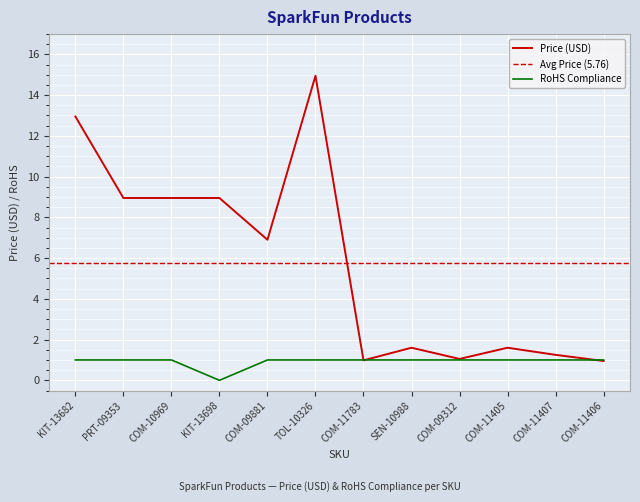

How many categories are shown in the chart?

12